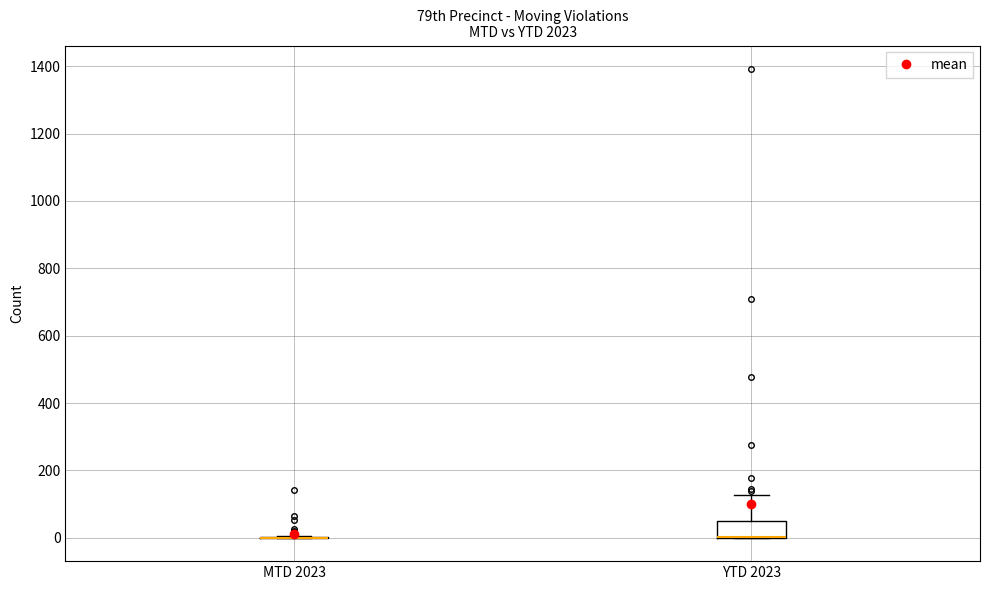

Reading left to right, read every box against the y-axis: the position of its median line, the range the box covers, and the ends of its whiskers. The values are not printed on the chart, so give them approximately, as read against the axis.

MTD 2023: box collapsed to a line at 0, whiskers 0 to 0
YTD 2023: median 0 (drawn on the box's lower edge), box 0 to 60, whiskers 0 to 120